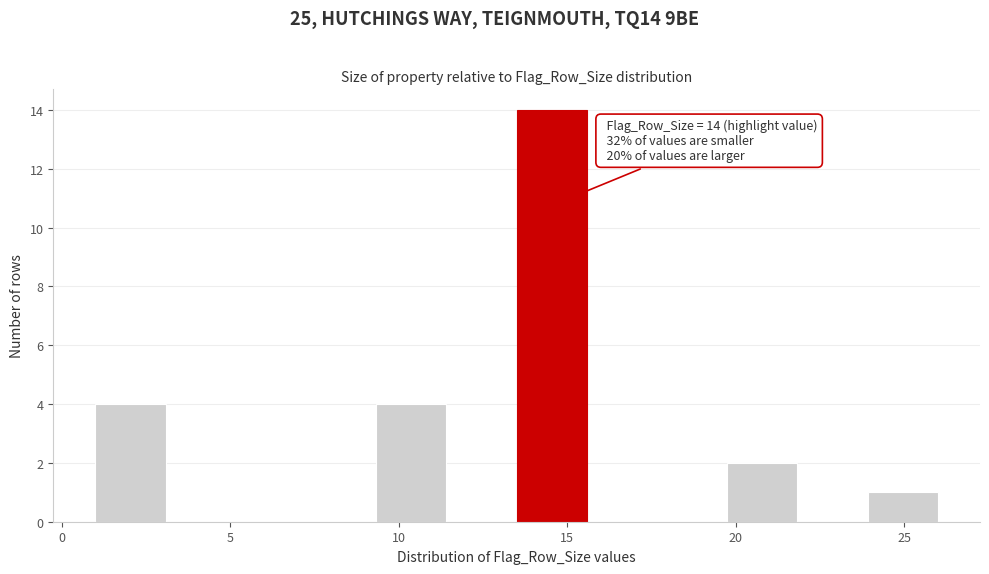

Over which range of the x-axis is the bar tallest?

13.5 to 15.5